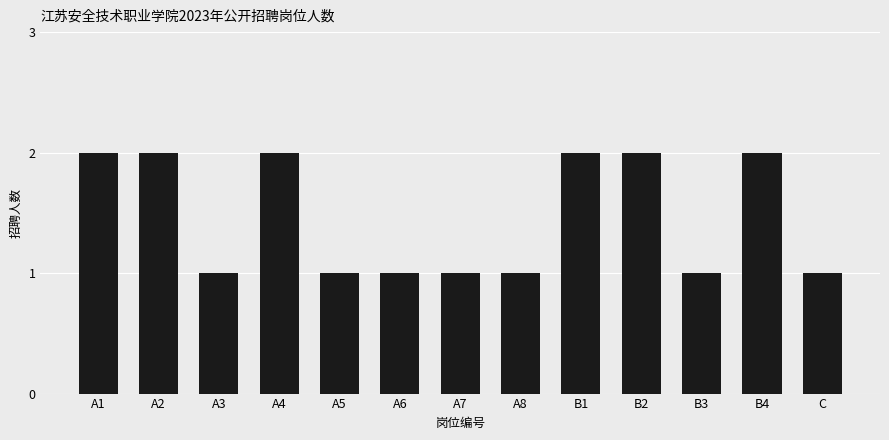

How many values are between 1 and 2?

13